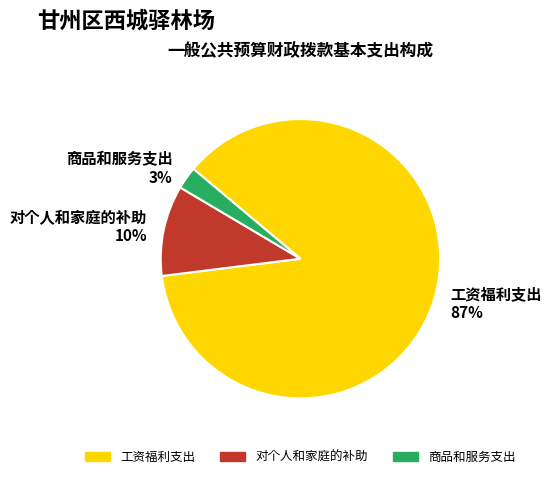

How many segments does this pie chart have?

3